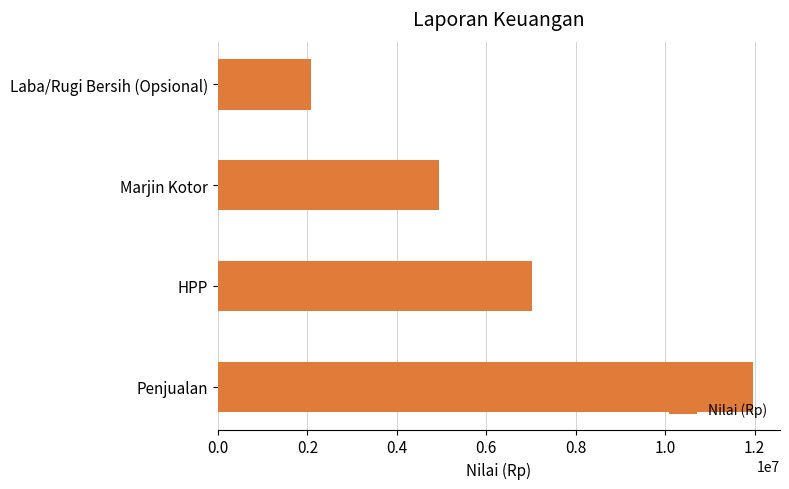

What is the difference between the second highest and second lowest values?

2075000